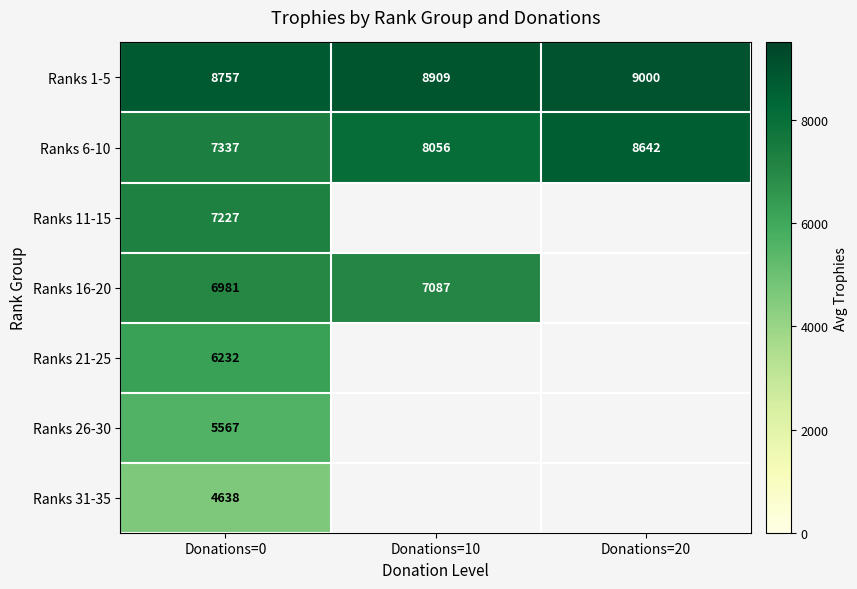

What is the difference between the highest and lowest values at Donations=10?

1821.8